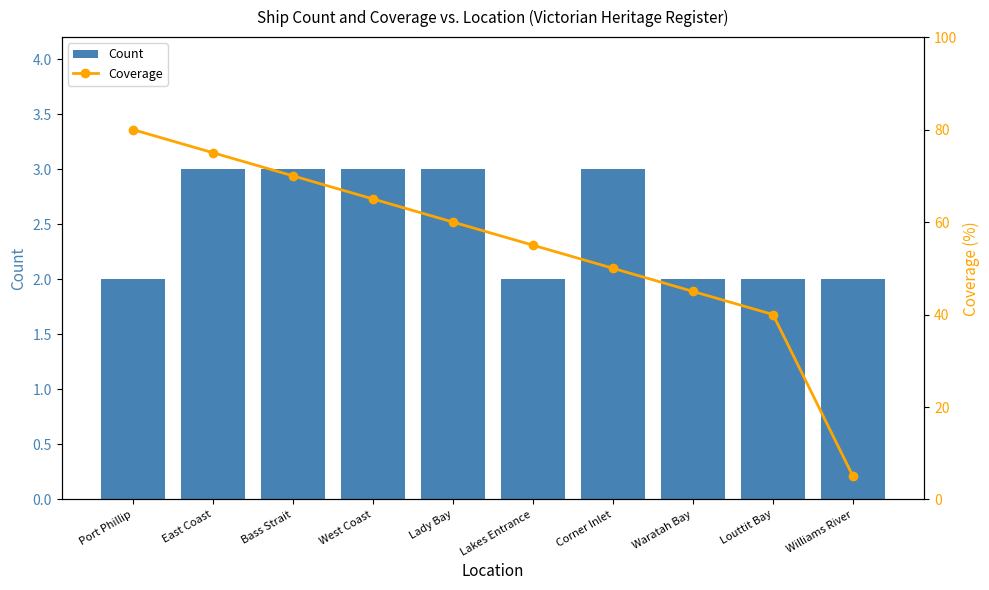

Reading left to right, extract all data points from this chart.

Count: 2	3	3	3	3	2	3	2	2	2
Coverage: 80	75	70	65	60	55	50	45	40	5